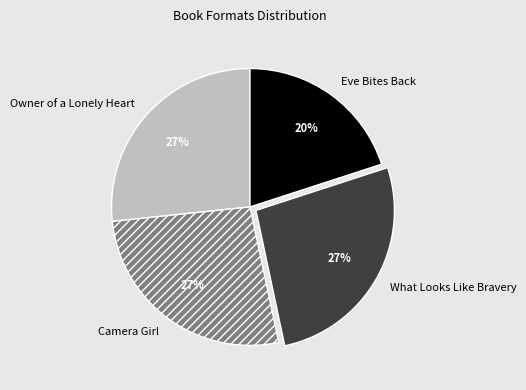

Which category has the smallest portion of the pie?

Eve Bites Back